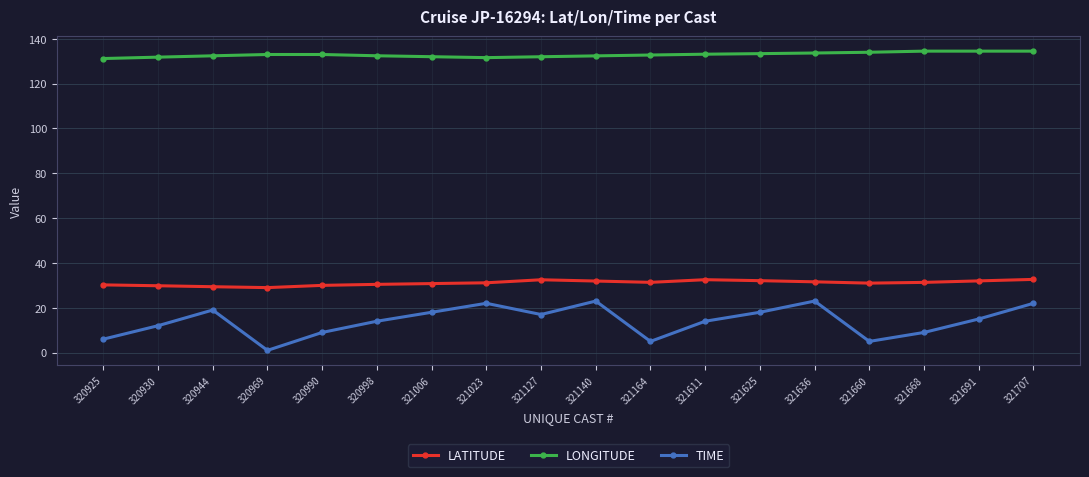

What is the spread (max minus min) of values at 320990?

124.0